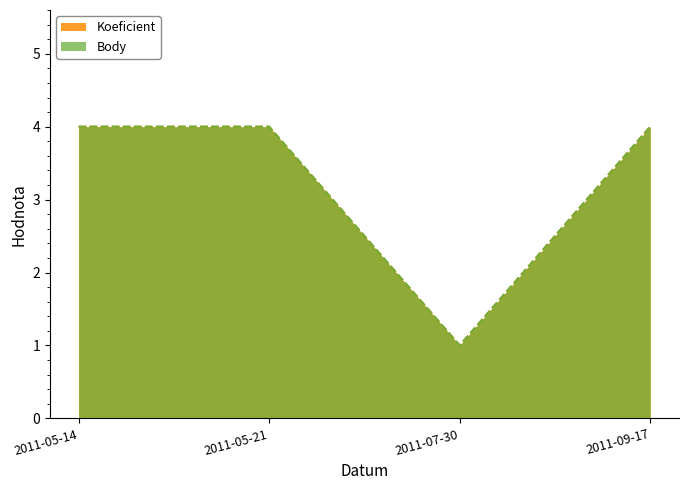

Which series has the largest range (max minus min)?

Koeficient